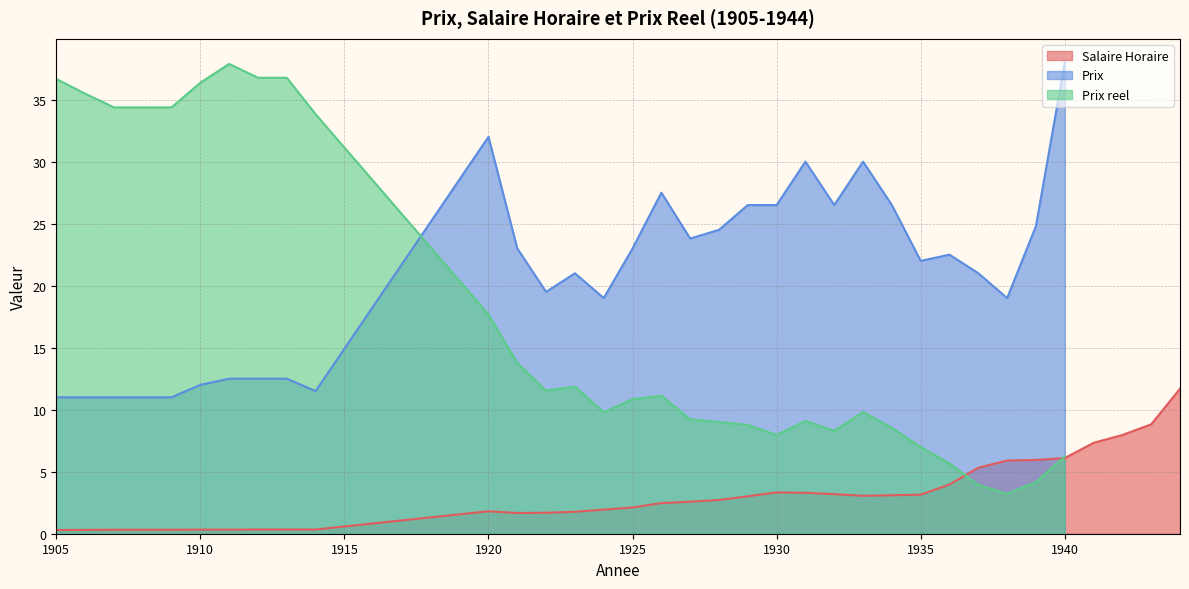

Is the value of Prix at 1923 greater than the value of Prix reel at 1939?

Yes